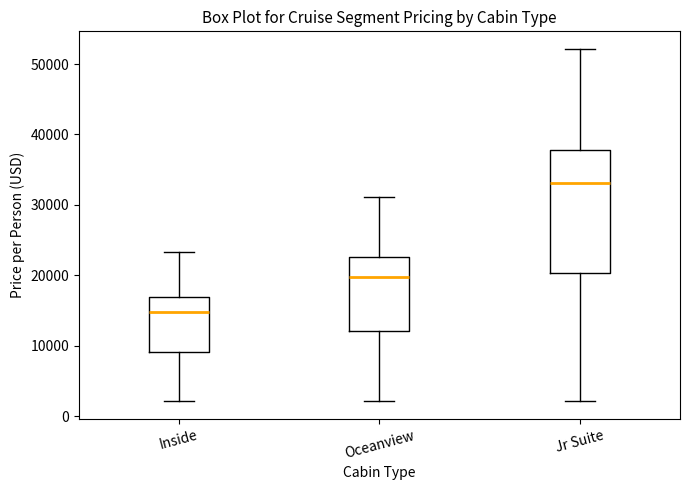

Comparing the boxes themselves (not the whiskers), which one is the tallest?

Jr Suite